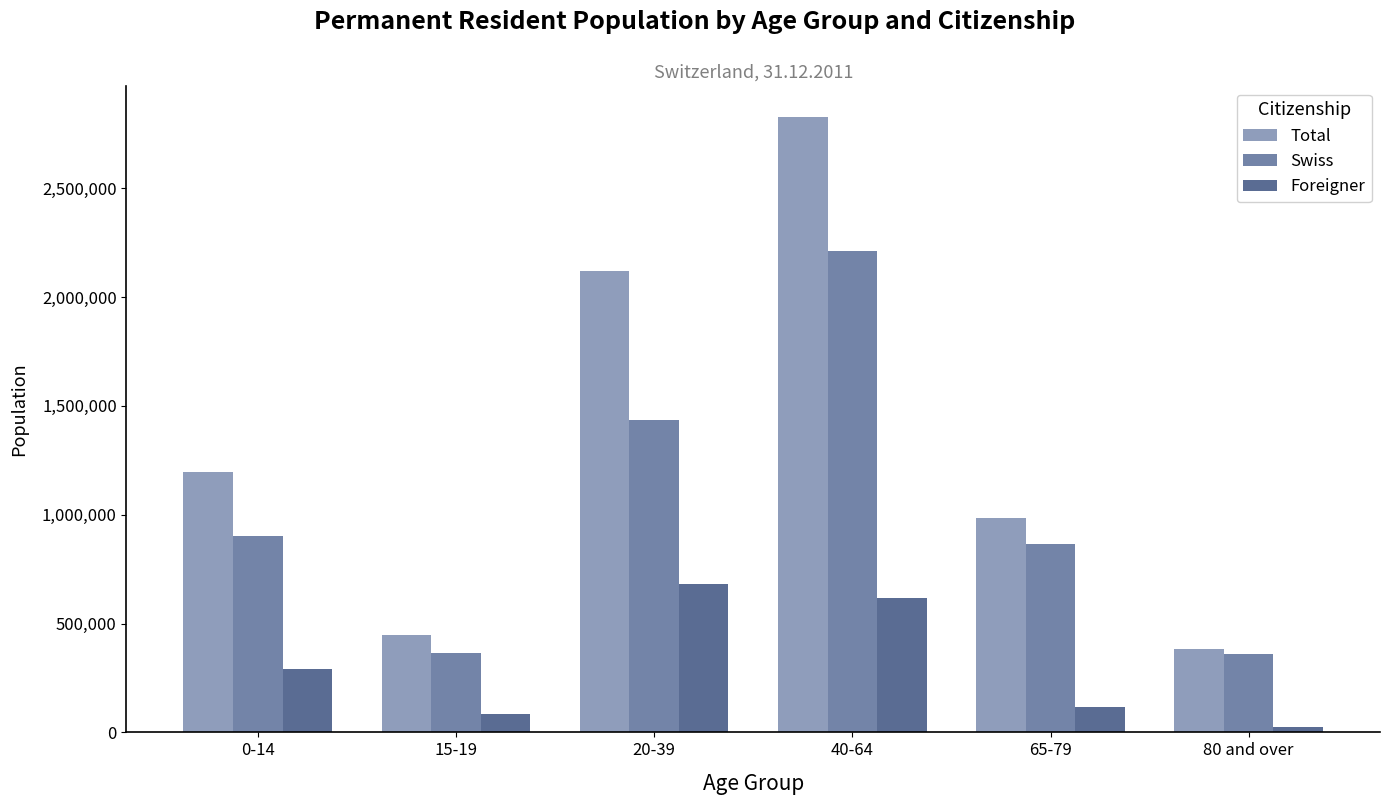

How many data points in Foreigner are less than 291600?

3